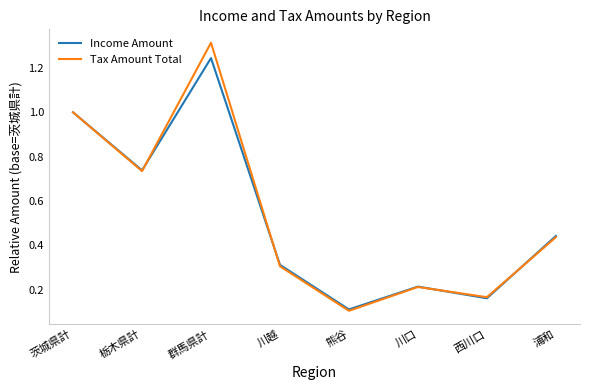

What is the total value across all series at 栃木県計?

1.5